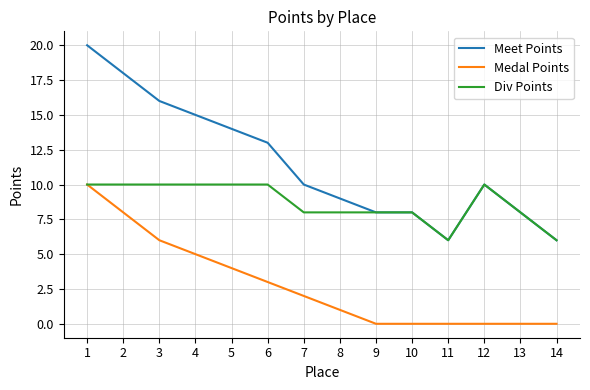

True or false: Meet Points and Medal Points cross at least once.

False